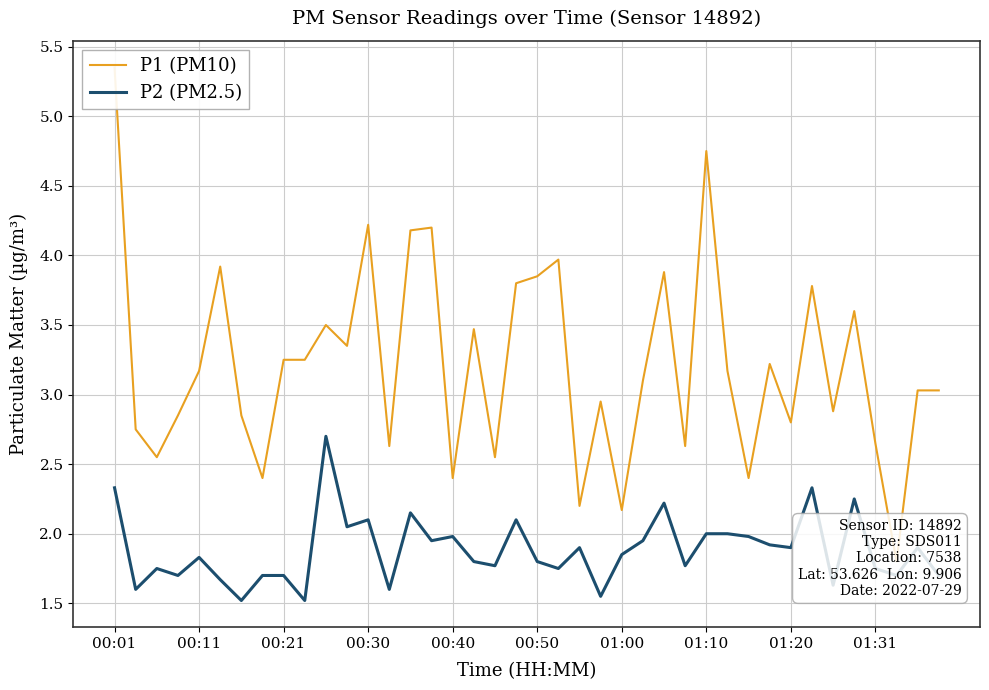

The value of P1 (PM10) at 11 is 3.4. True or false?

True